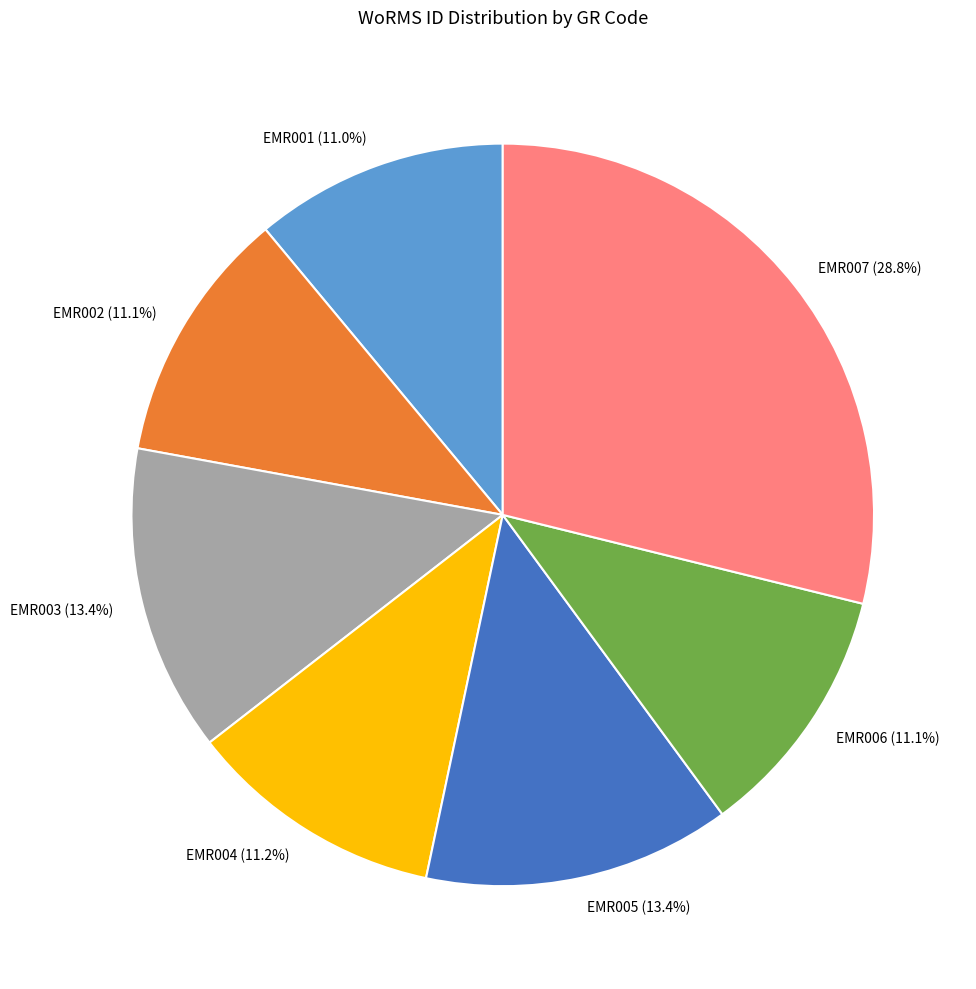

What percentage is NOT represented by EMR007?

71.2%